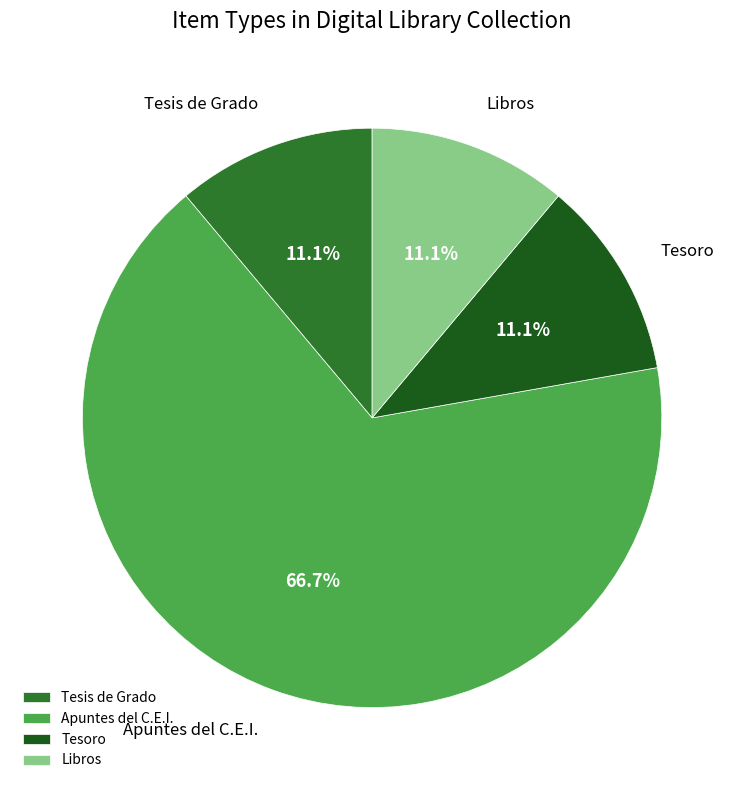

What portion of the pie excludes Tesoro?

88.9%